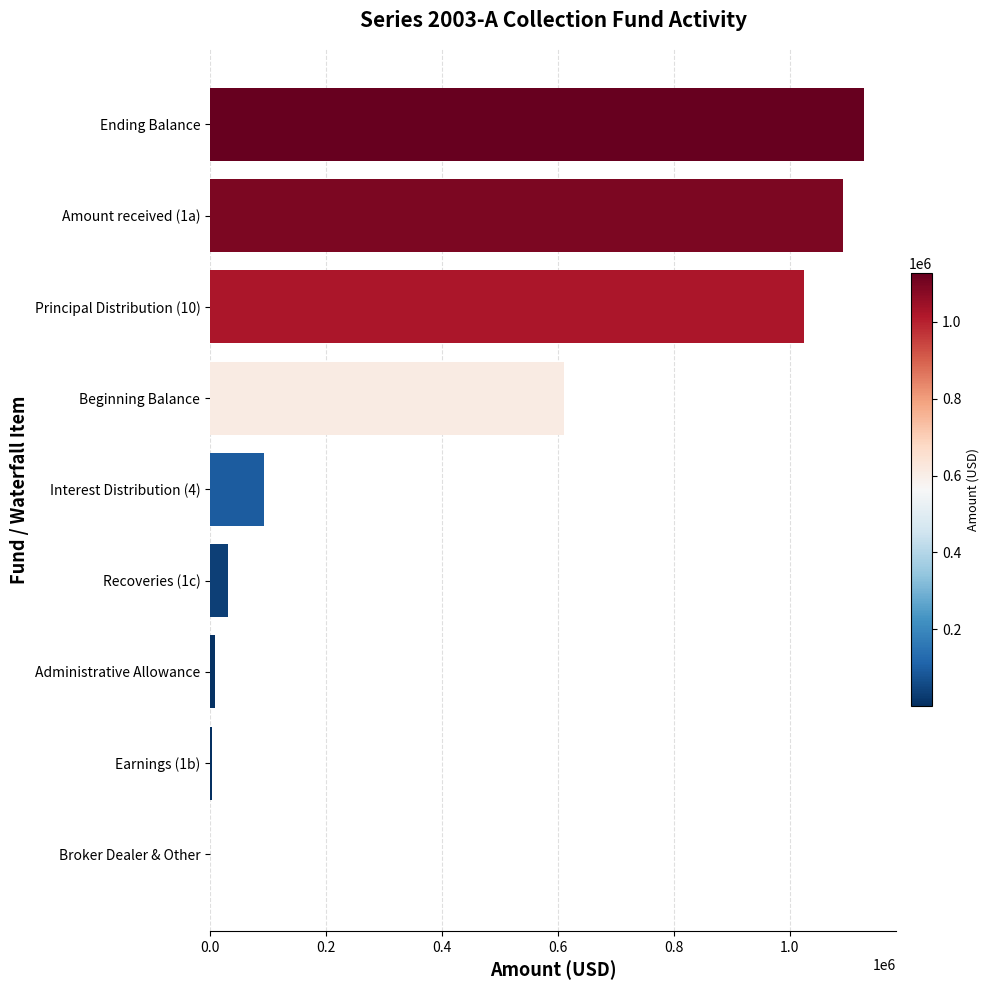

How many data points does each series have?

9